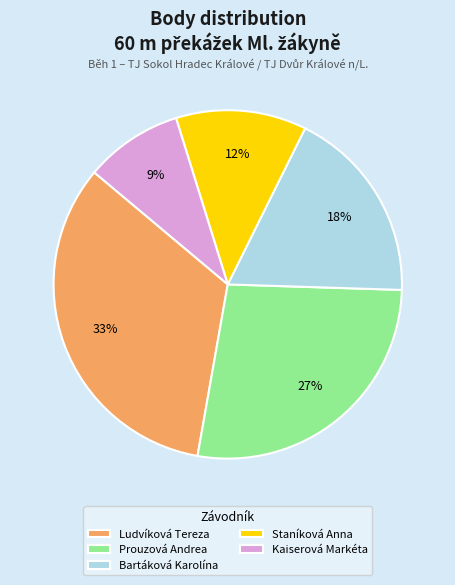

Do Kaiserová Markéta and Prouzová Andrea together represent more than half of the pie?

No